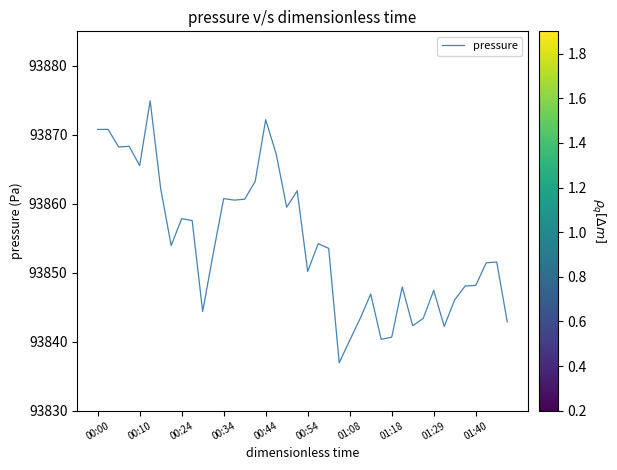

What is the difference between the maximum and minimum values?

38.0